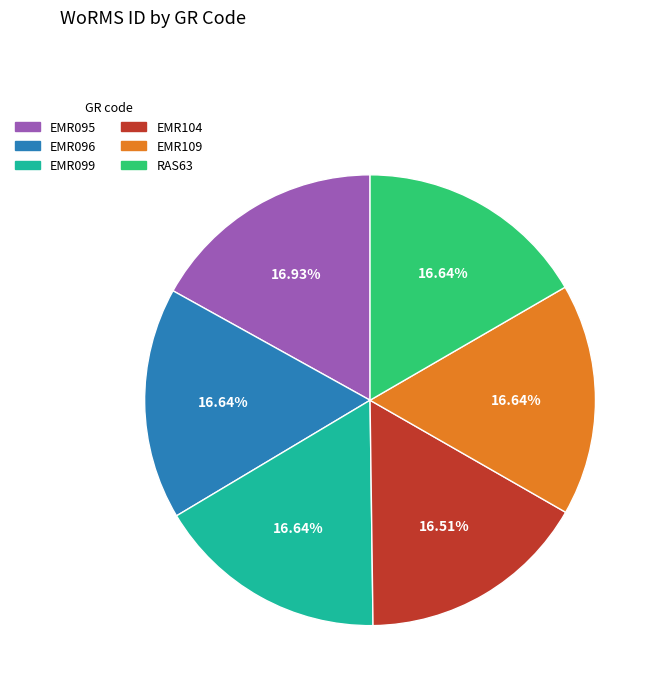

The EMR096 slice represents 17% of the pie. True or false?

True